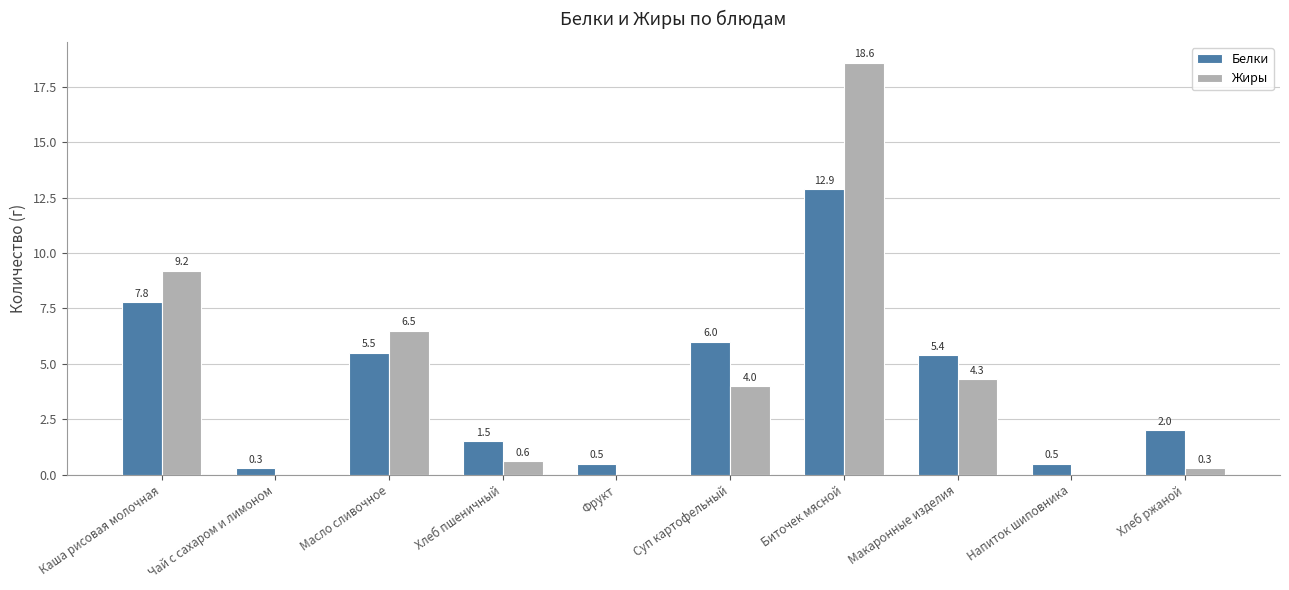

At which label does Белки reach its peak?

Биточек мясной